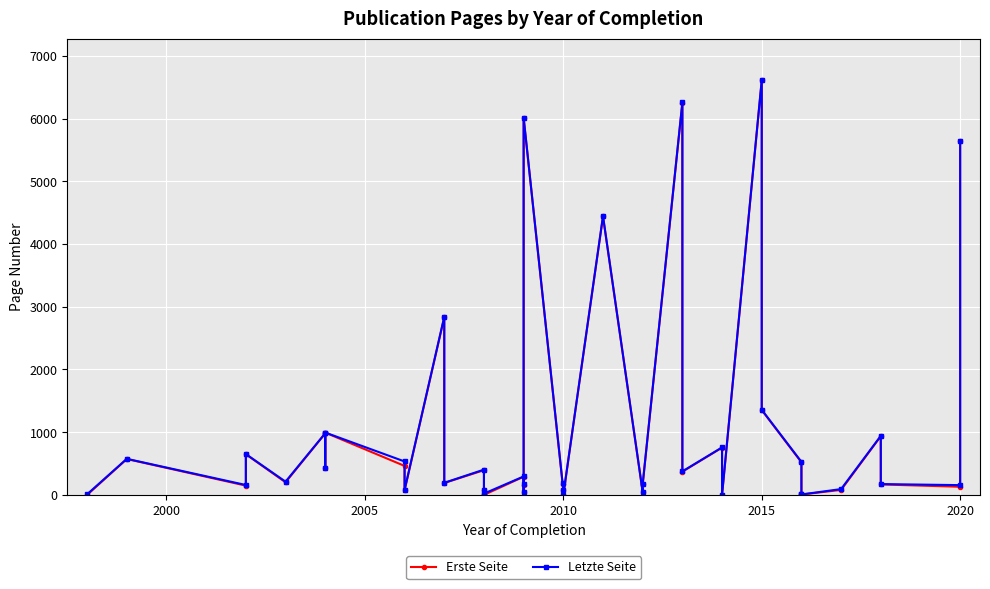

What is the value of the Letzte Seite point at the 26th from the left?

173